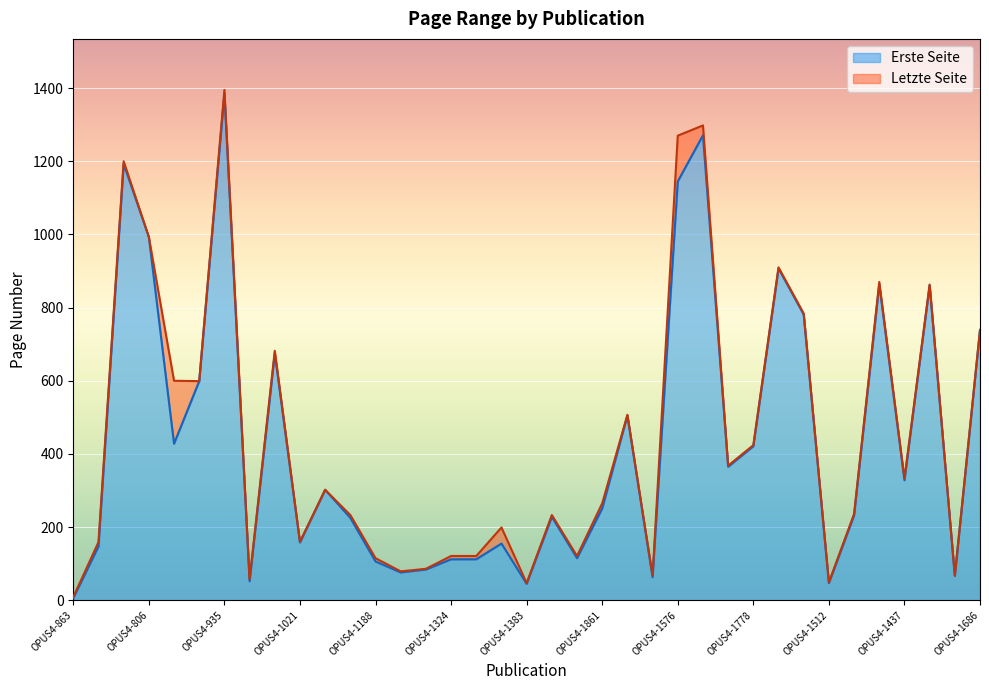

Which series has the largest range (max minus min)?

Letzte Seite